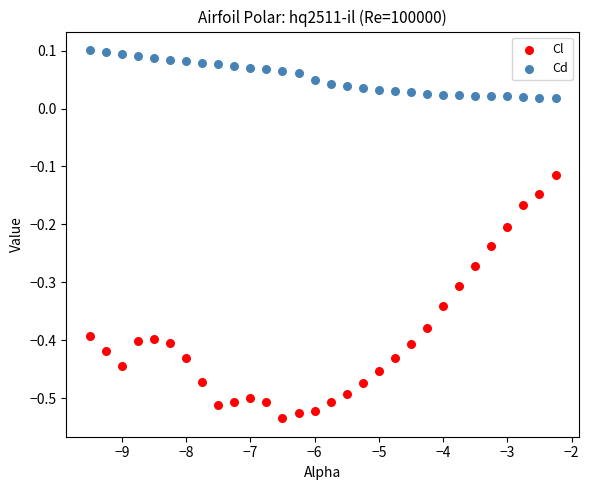

Which series reaches the maximum Y coordinate?

Cd